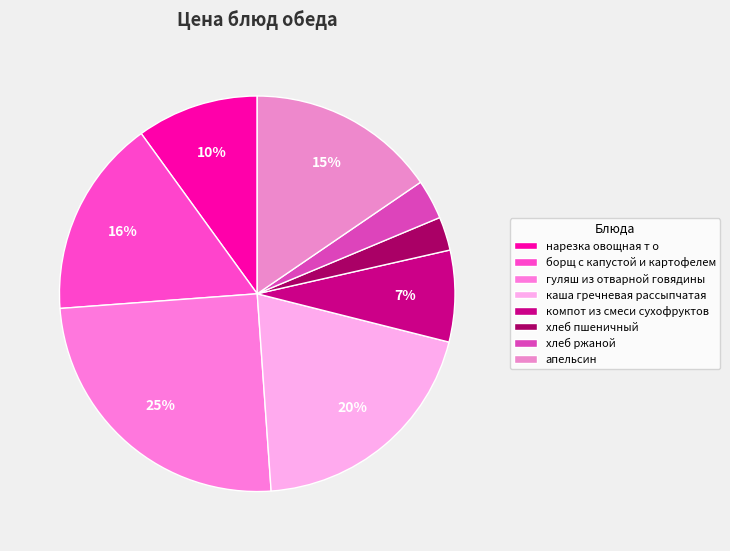

To the nearest percent, what is the combined percentage of гуляш из отварной говядины and борщ с капустой и картофелем?

41%